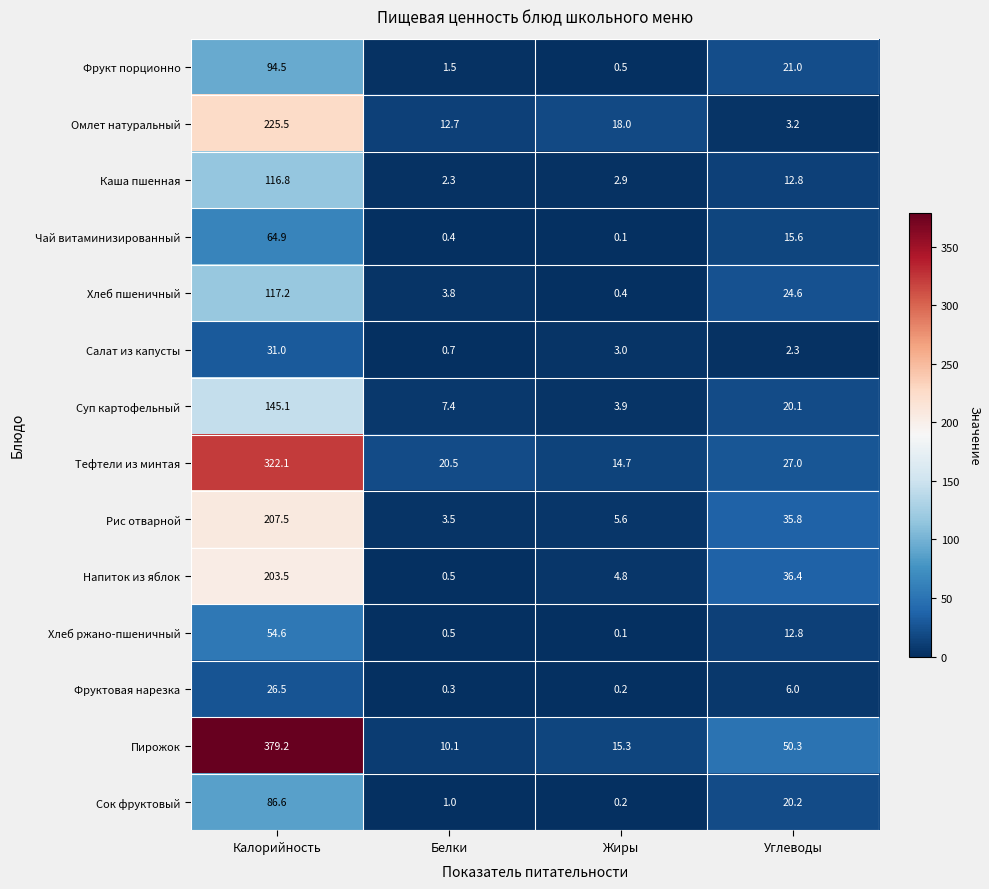

List the labels in order of Хлеб ржано-пшеничный value, smallest first.

Жиры, Белки, Углеводы, Калорийность